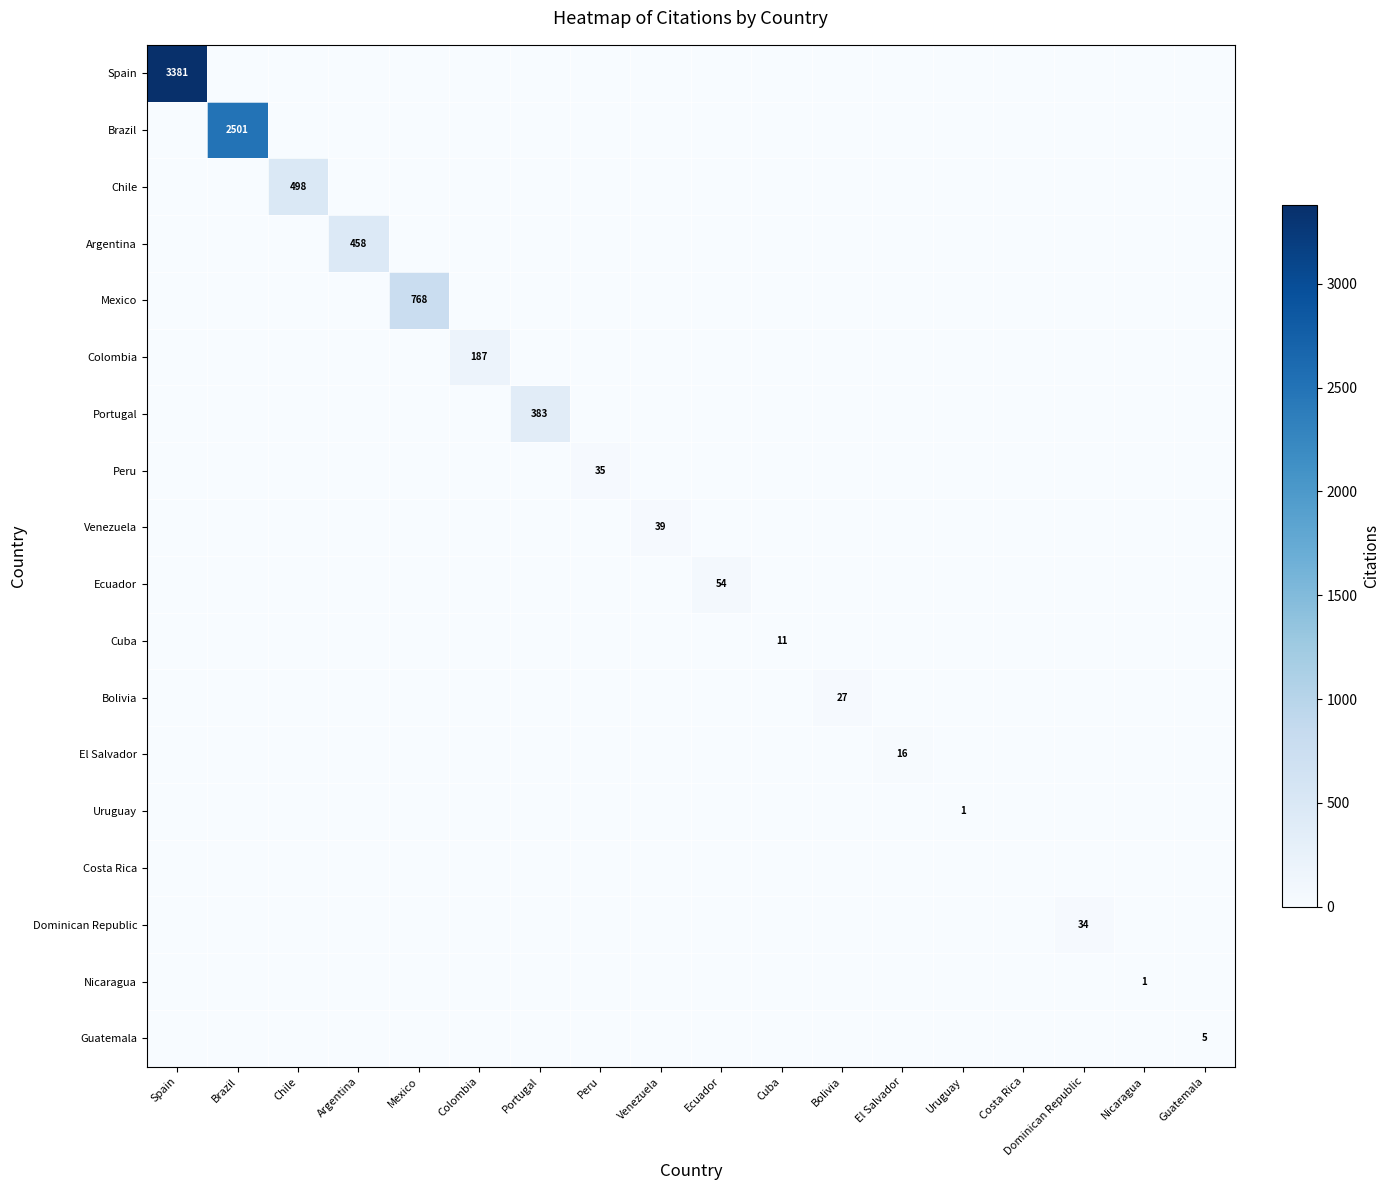

At how many categories does at least one series exceed 1257?

2